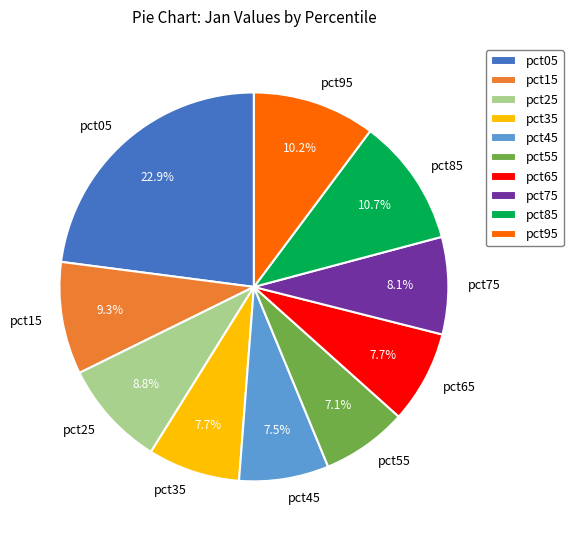

Count the number of slices in the pie.

10